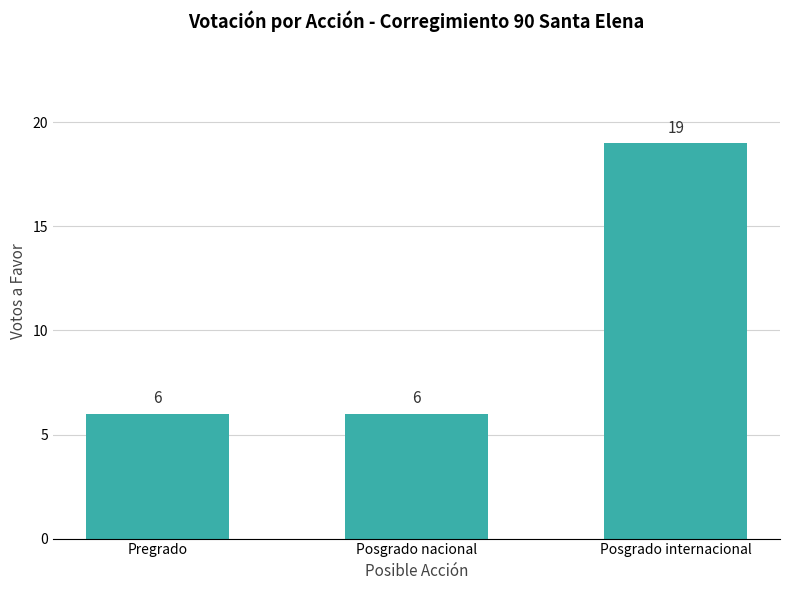

The value at Pregrado is 9. True or false?

False